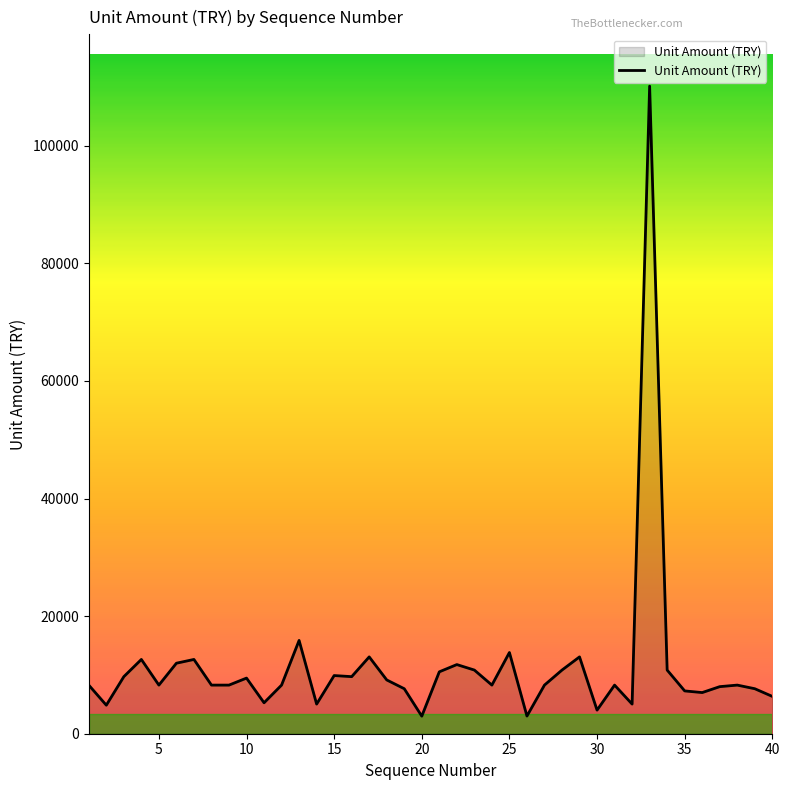

What is the minimum value shown in the chart?

2986.5